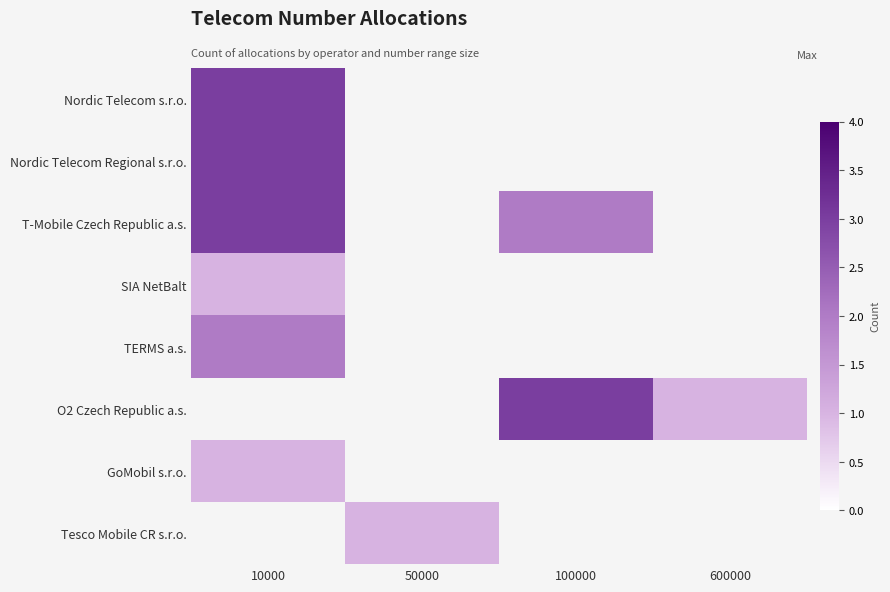

Where does the T-Mobile Czech Republic a.s. series first go above 2?

10000